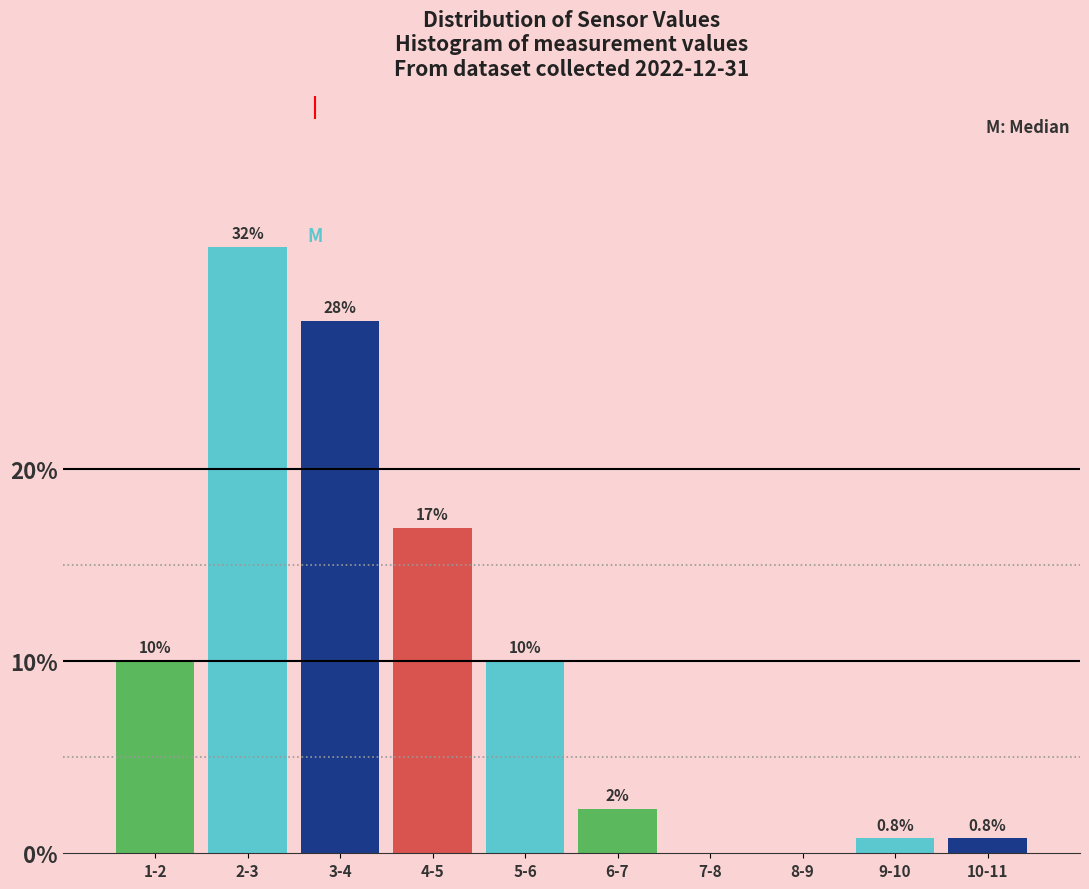

Reading right to left, what are all the values shown in this chart?

10-11=0.8	9-10=0.8	8-9=0.0	7-8=0.0	6-7=2.3	5-6=10.0	4-5=16.9	3-4=27.7	2-3=31.5	1-2=10.0